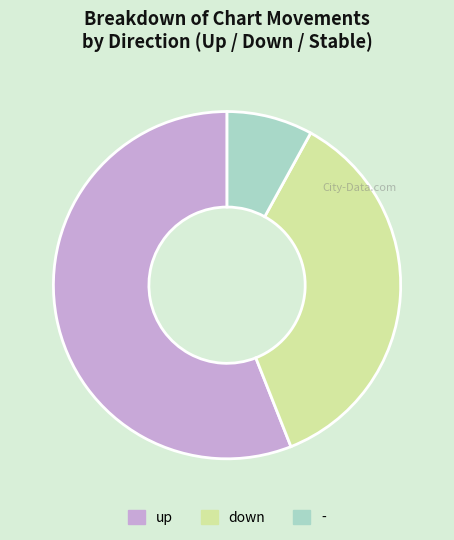

Do - and up together represent more than half of the pie?

Yes